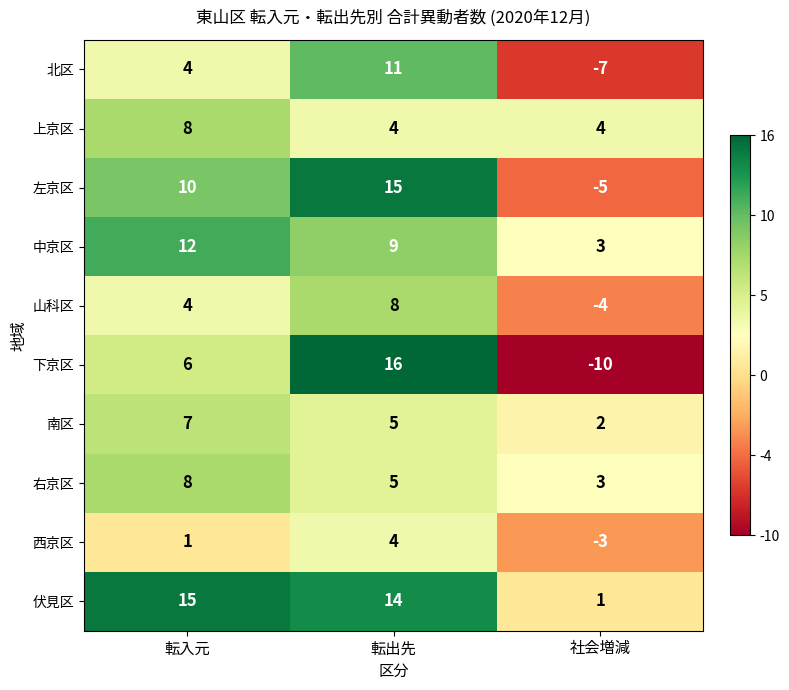

What is the sum of the 伏見区 values at 転出先 and 社会増減?

15